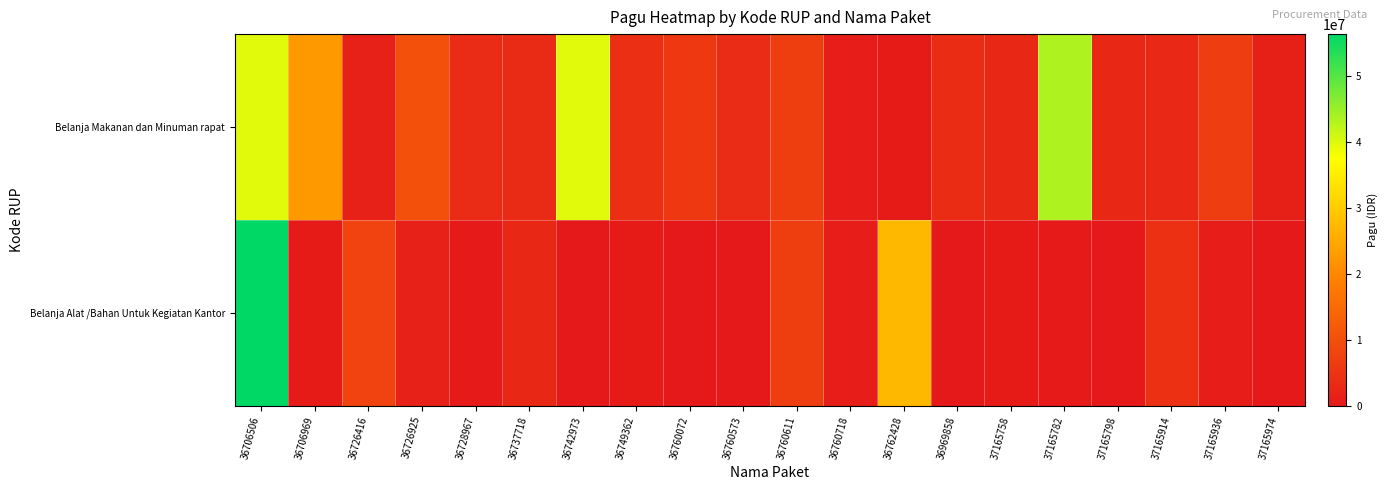

How many distinct data groups are displayed?

2